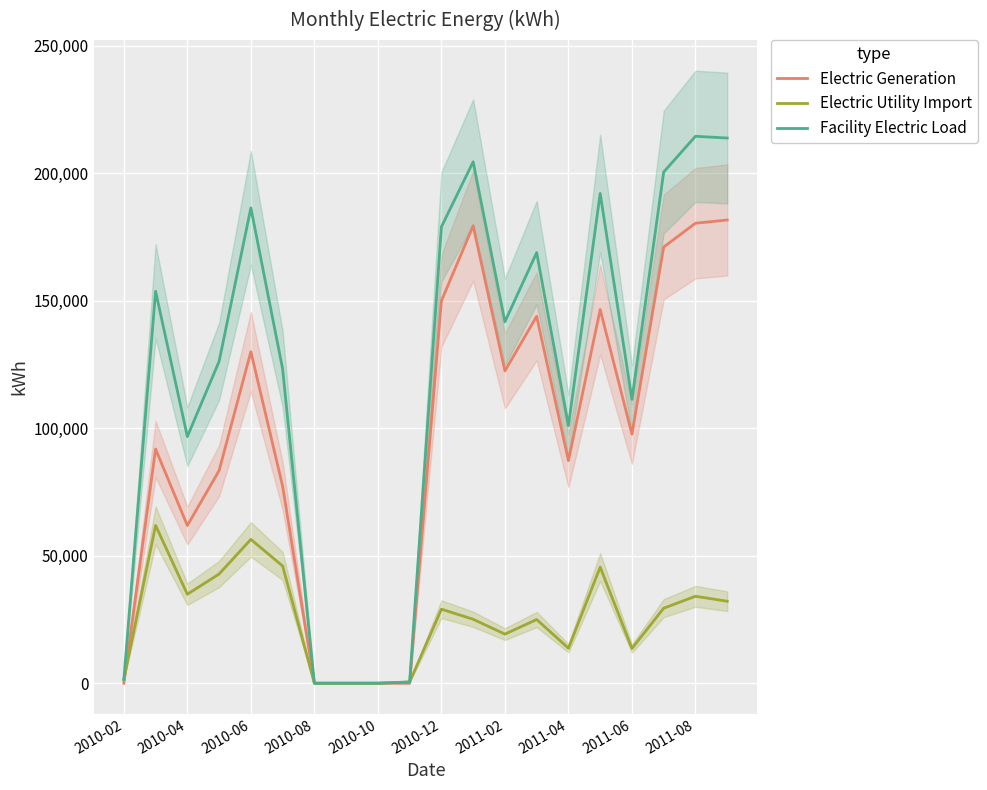

The value of Electric Utility Import at 2010-08 is 0.0. True or false?

True